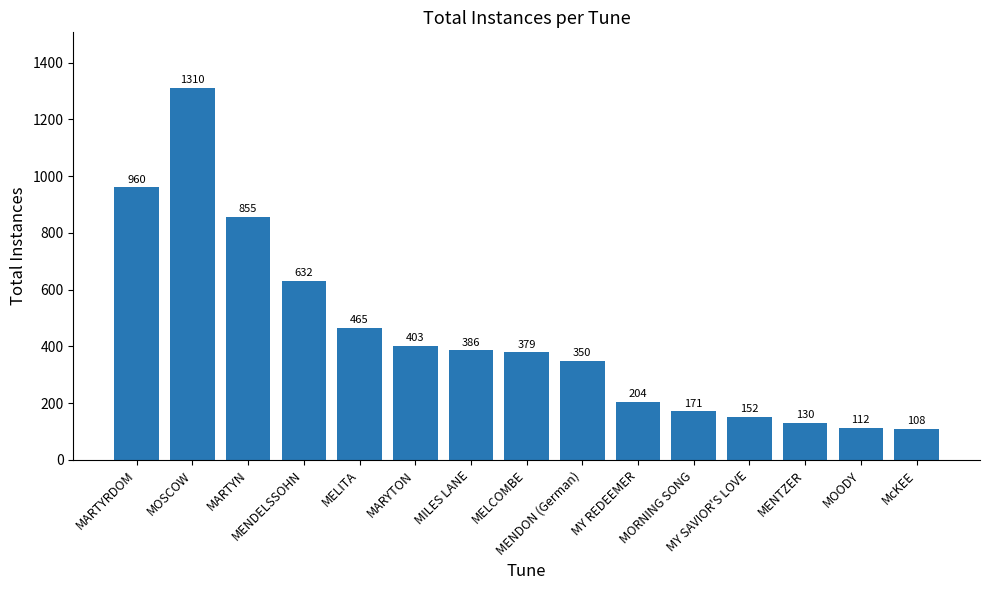

How many data points are less than 379?

7